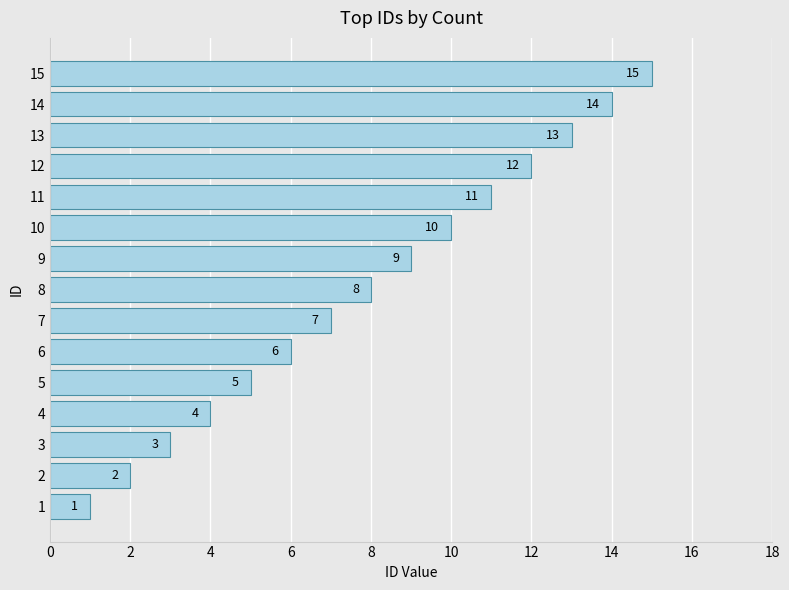

List the labels in order of value, smallest first.

1, 2, 3, 4, 5, 6, 7, 8, 9, 10, 11, 12, 13, 14, 15